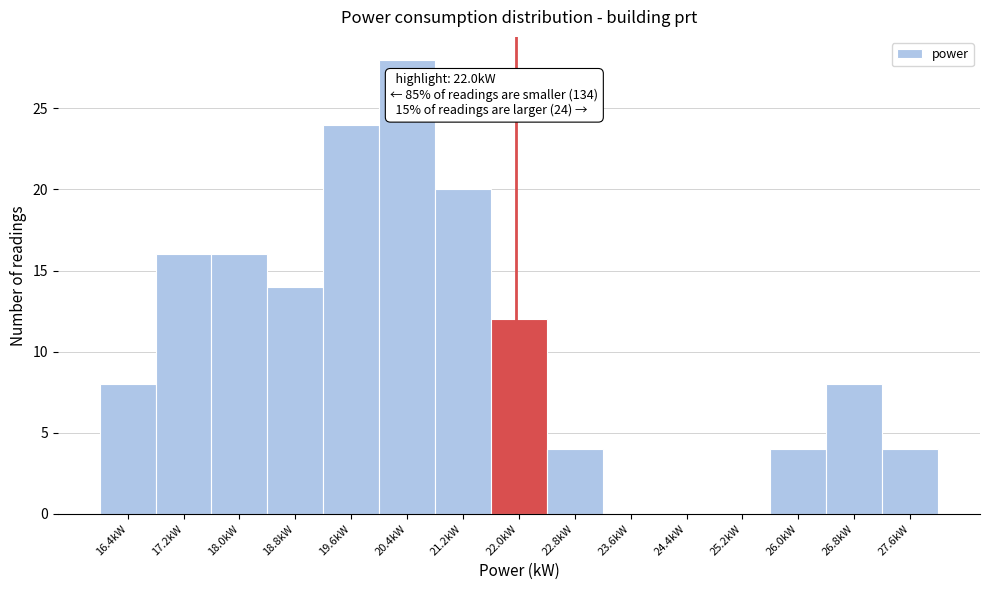

Over which range of the x-axis is the bar tallest?

20.0 to 20.8